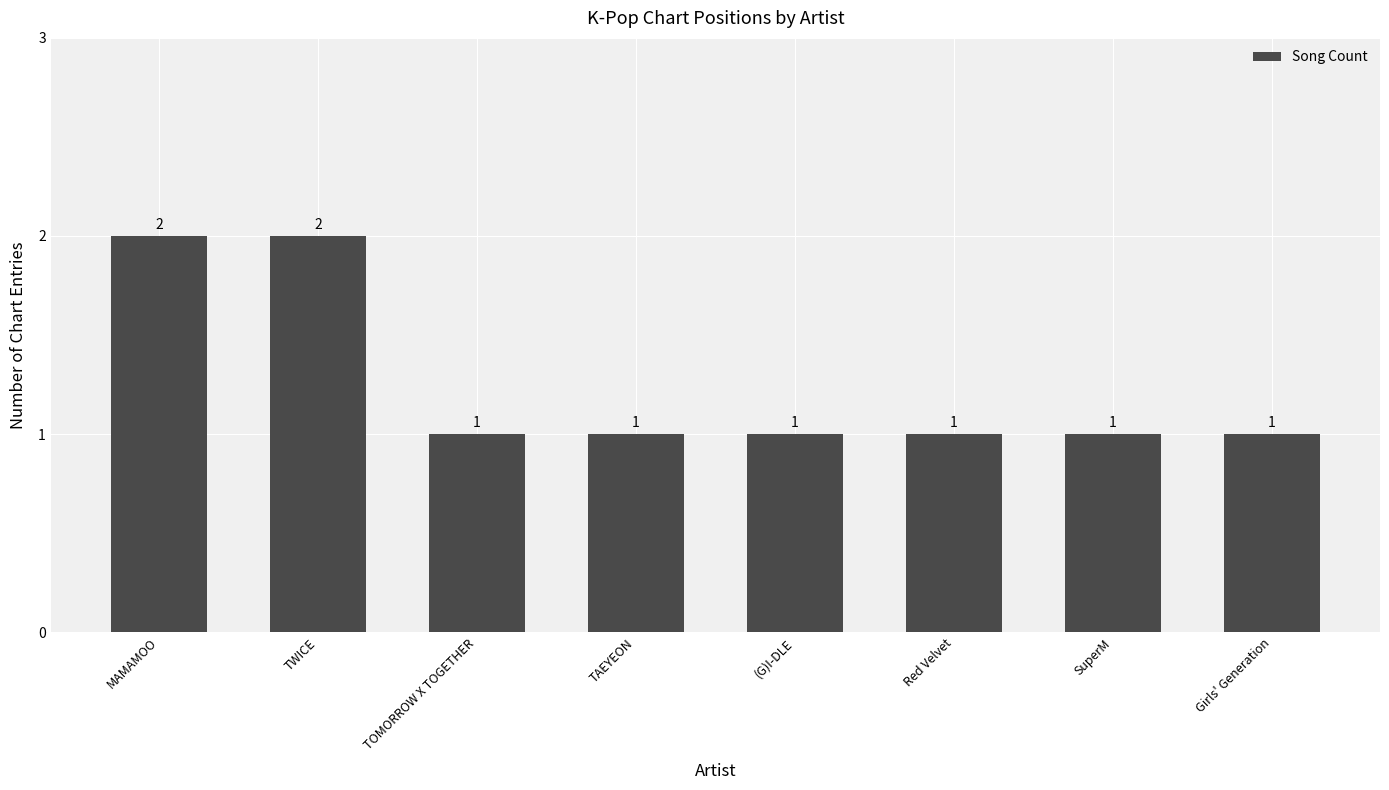

Reading right to left, extract all data points from this chart.

Girls' Generation=1	SuperM=1	Red Velvet=1	(G)I-DLE=1	TAEYEON=1	TOMORROW X TOGETHER=1	TWICE=2	MAMAMOO=2